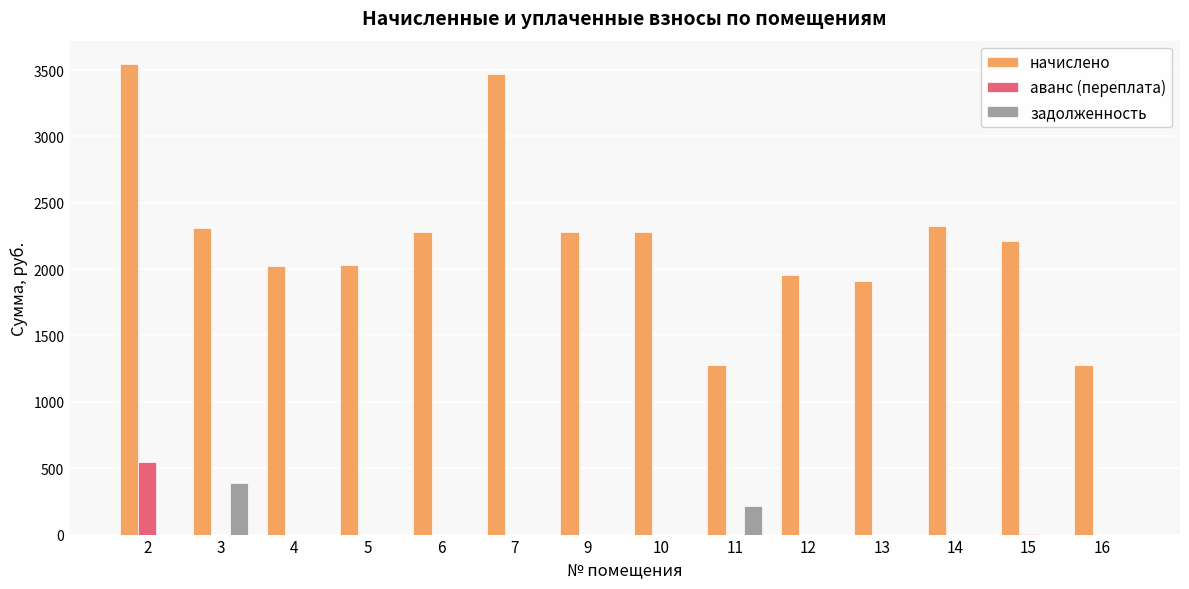

What is the total value across all series at 2?

4093.8